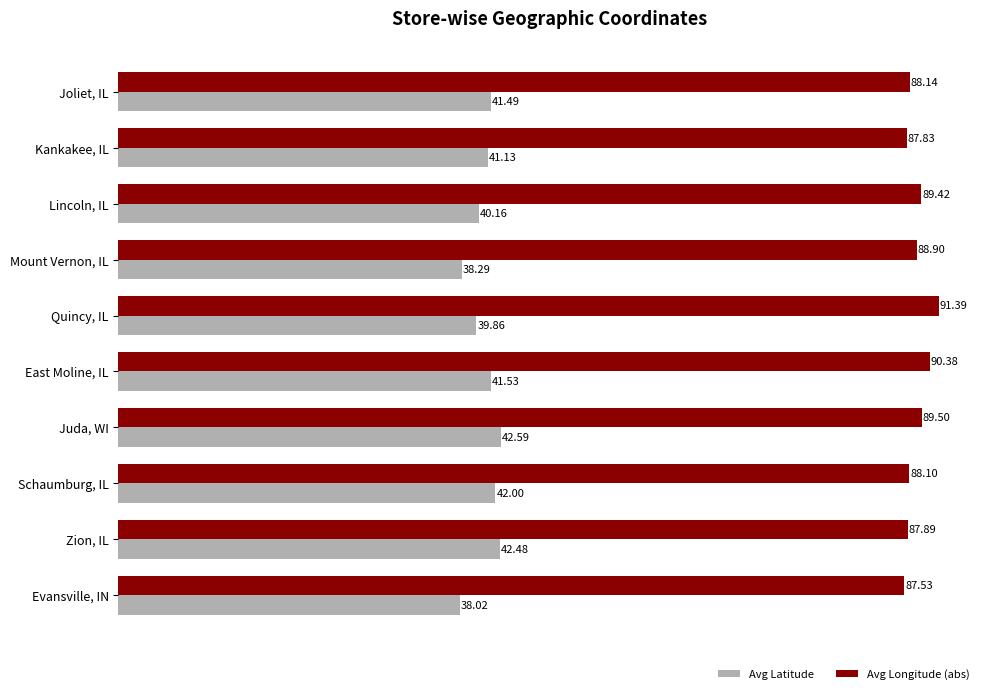

Where is Avg Longitude (abs) nearest to the value 89?

Mount Vernon, IL